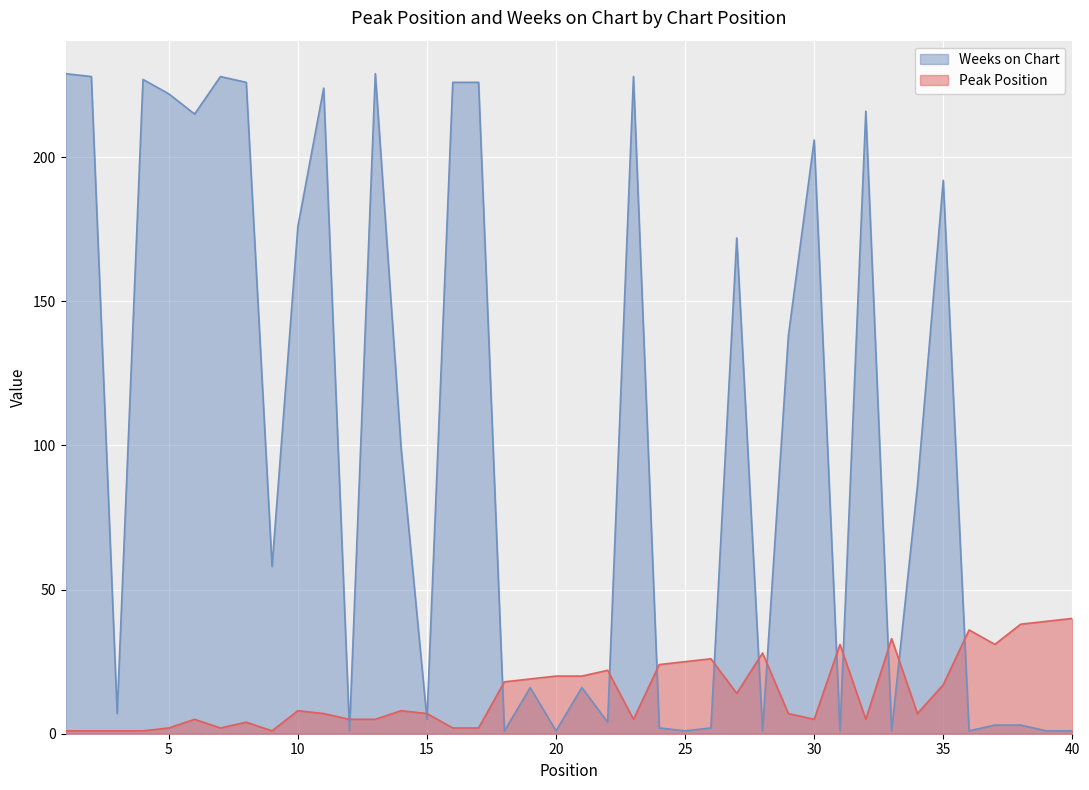

What is the spread (max minus min) of values at 30?

201